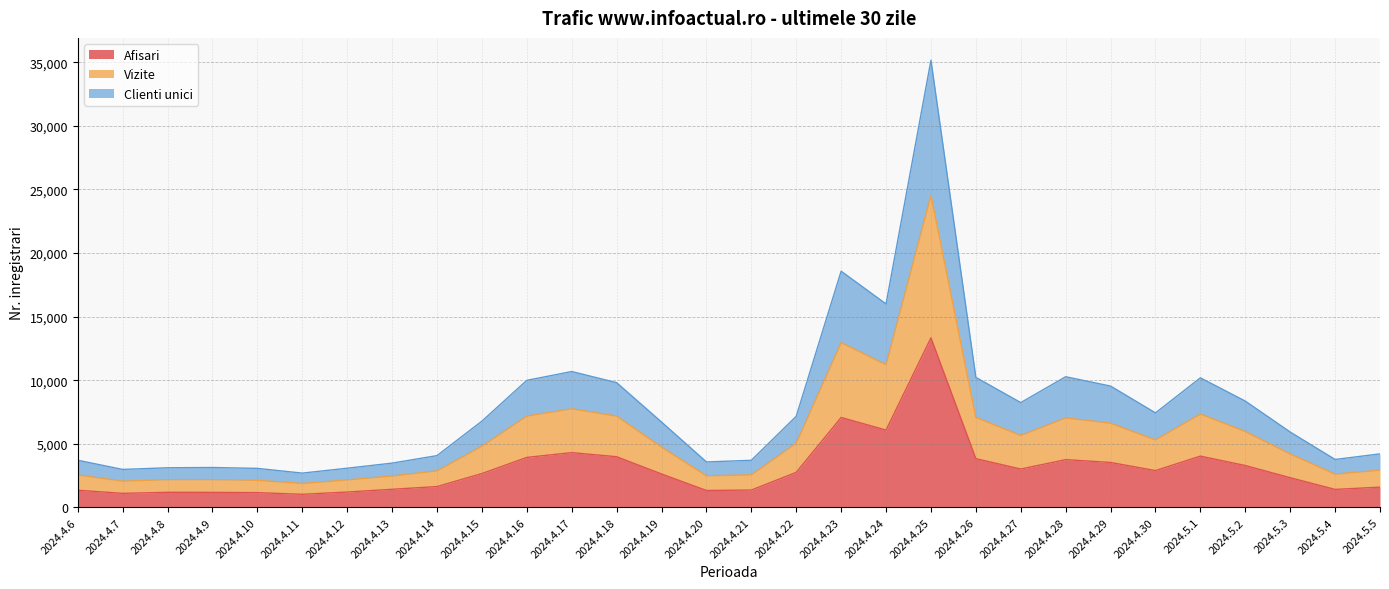

What is the label of the 4th point from the right?

2024.5.2